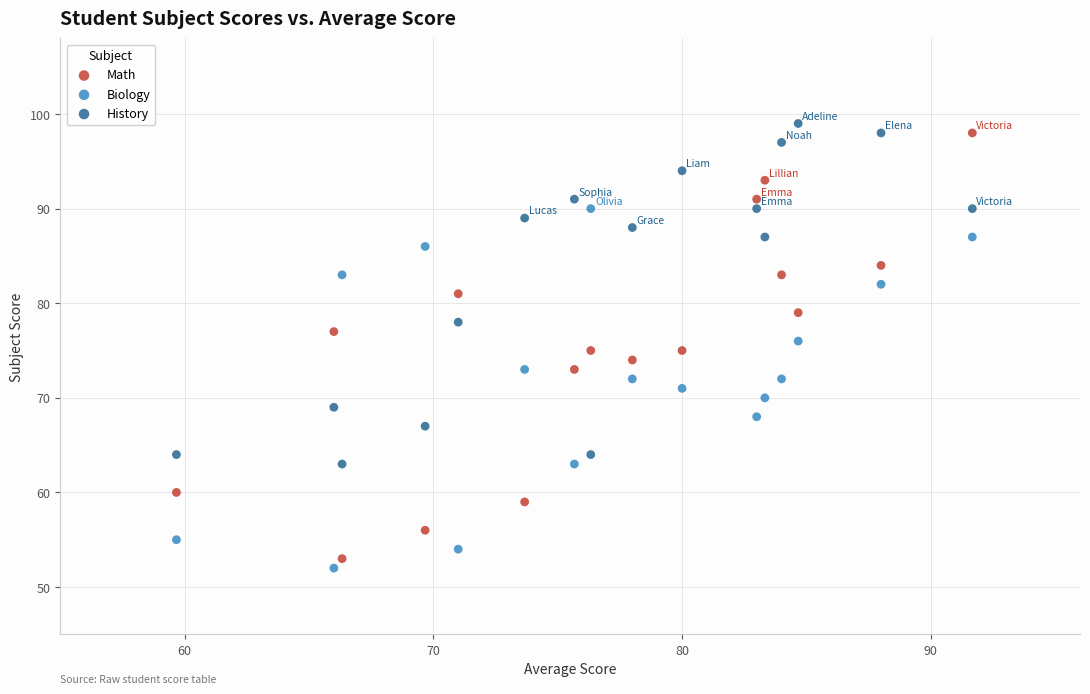

Which series has the largest Y range (max minus min)?

Math